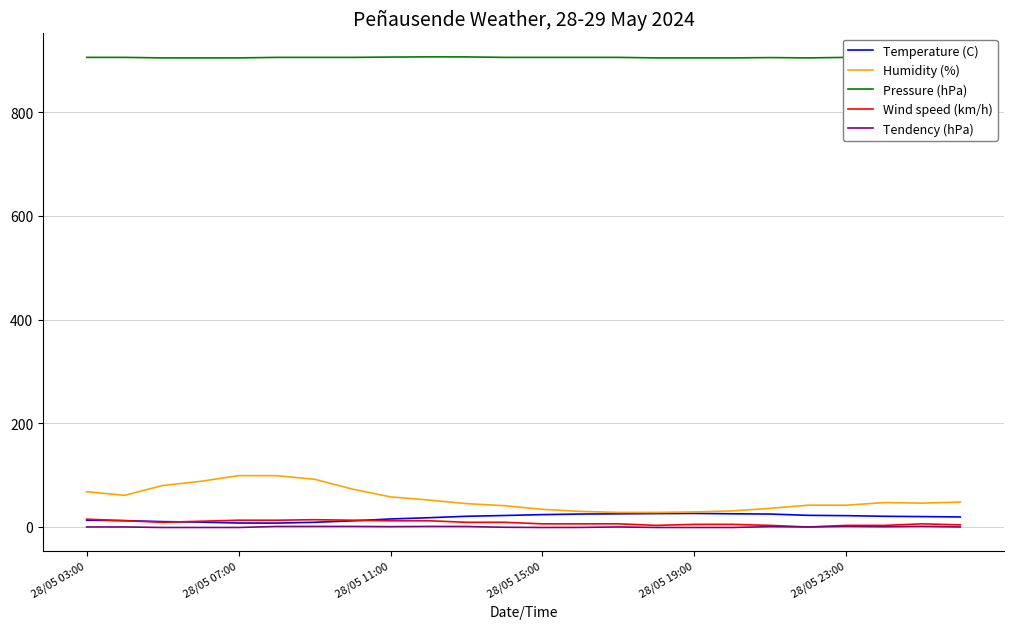

Which series has the largest range (max minus min)?

Humidity (%)